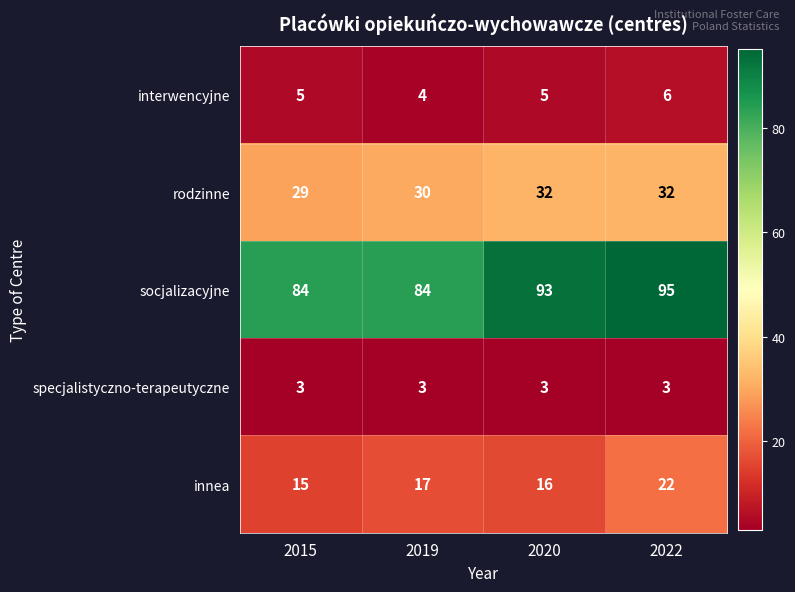

Reading left to right, what are all the values shown in this chart?

interwencyjne: 2015=5	2019=4	2020=5	2022=6
rodzinne: 2015=29	2019=30	2020=32	2022=32
socjalizacyjne: 2015=84	2019=84	2020=93	2022=95
specjalistyczno-terapeutyczne: 2015=3	2019=3	2020=3	2022=3
innea: 2015=15	2019=17	2020=16	2022=22